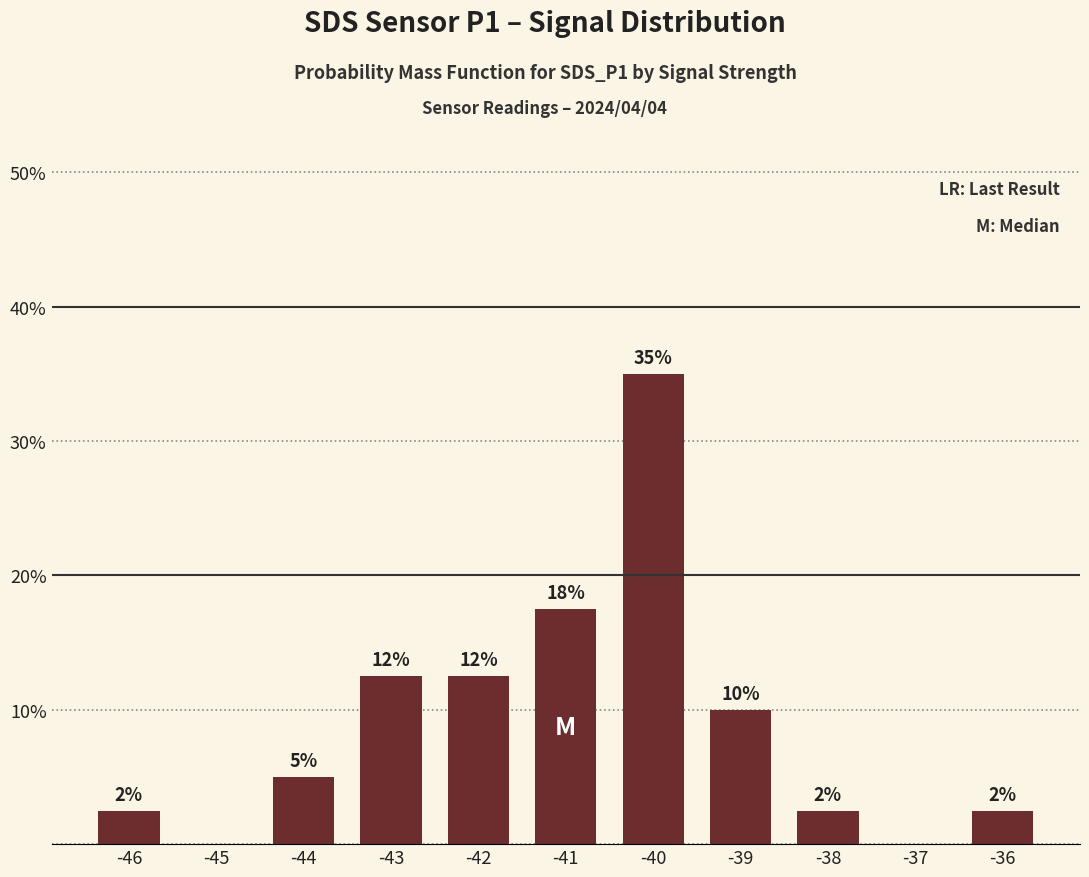

At which category does the chart reach its minimum across all series?

-45